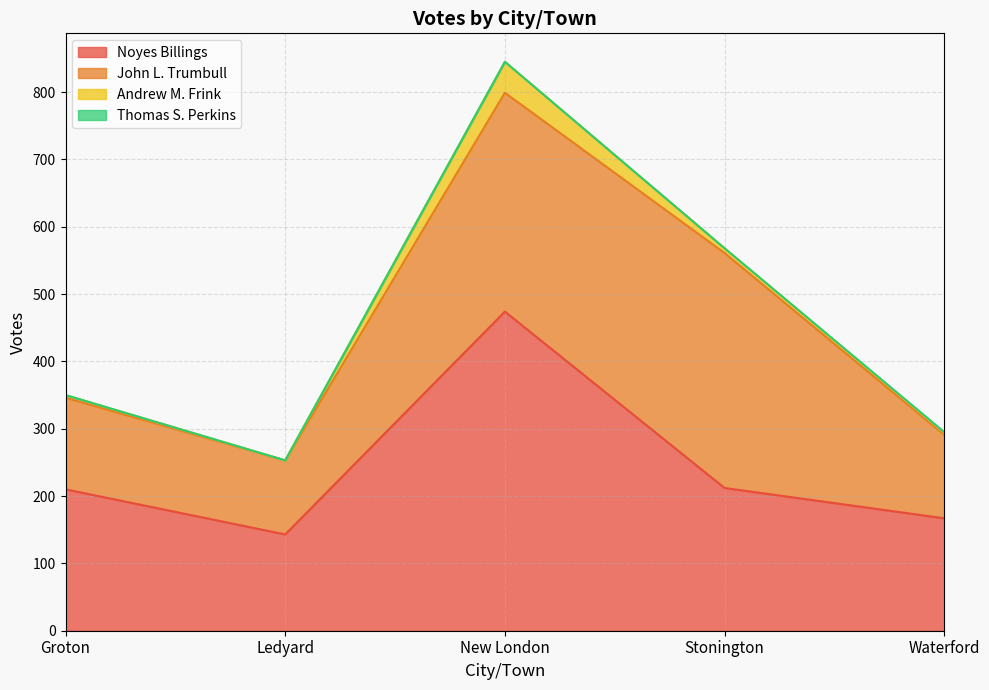

The Noyes Billings series shows 212 at Stonington. True or false?

True